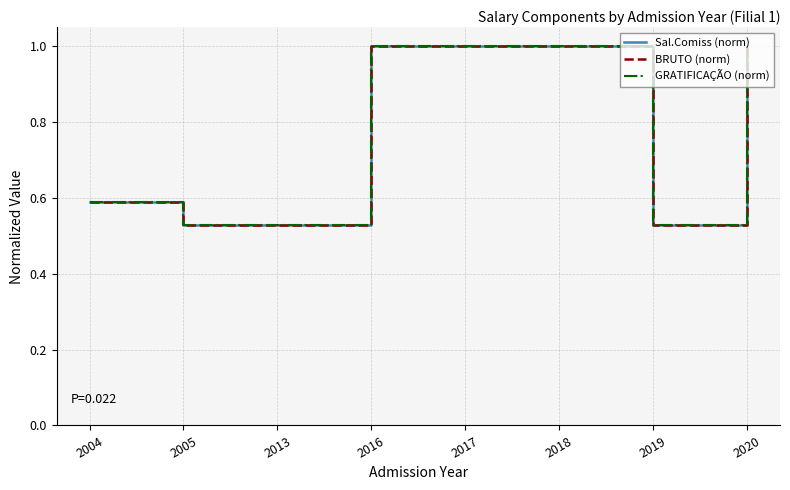

What is the highest value of the GRATIFICAÇÃO (norm) series?

1.0